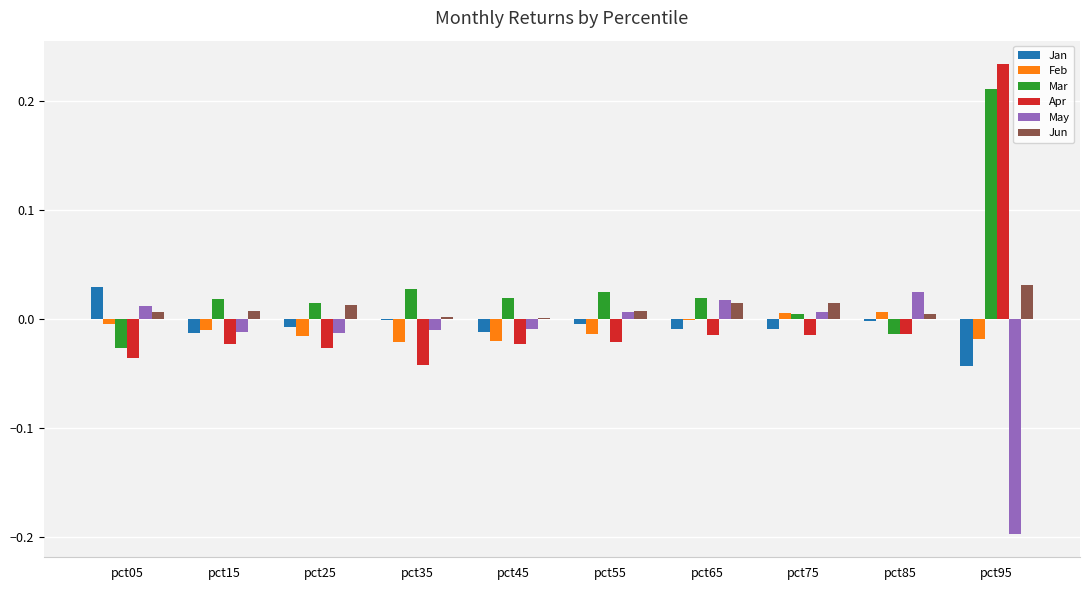

What are all the series names shown in the legend?

Jan, Feb, Mar, Apr, May, Jun